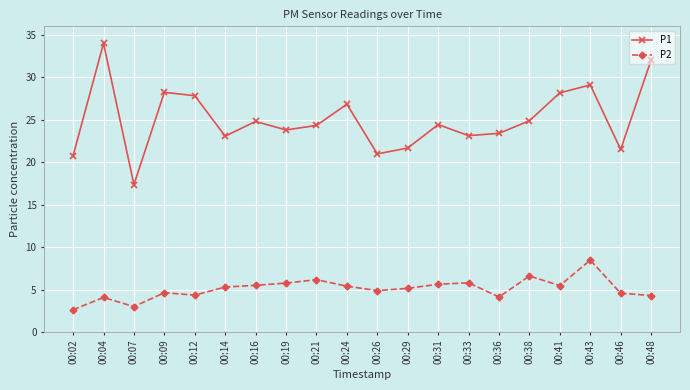

Which category has the highest value in the P1 series?

00:04